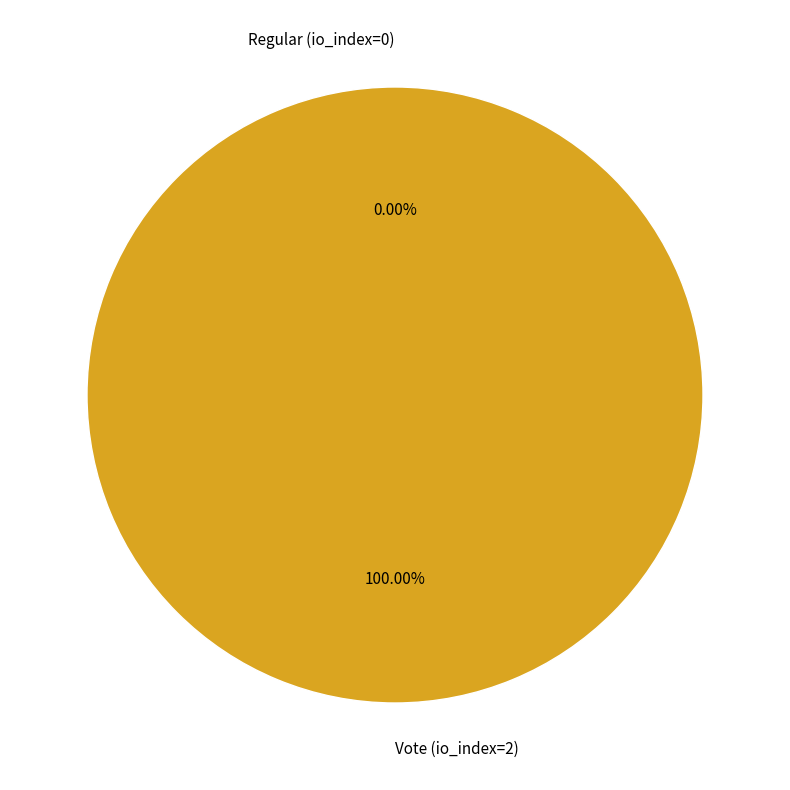

True or false: Vote (io_index=2) accounts for 99% of the total.

False